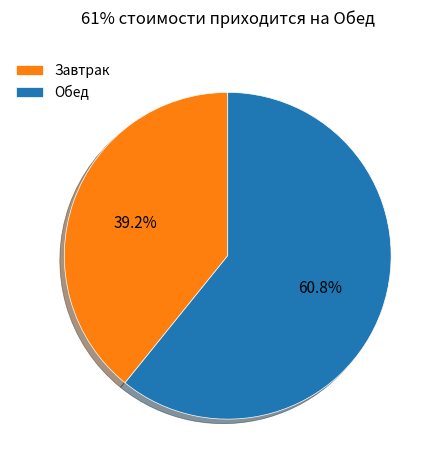

How much of the chart is everything except Завтрак?

60.8%